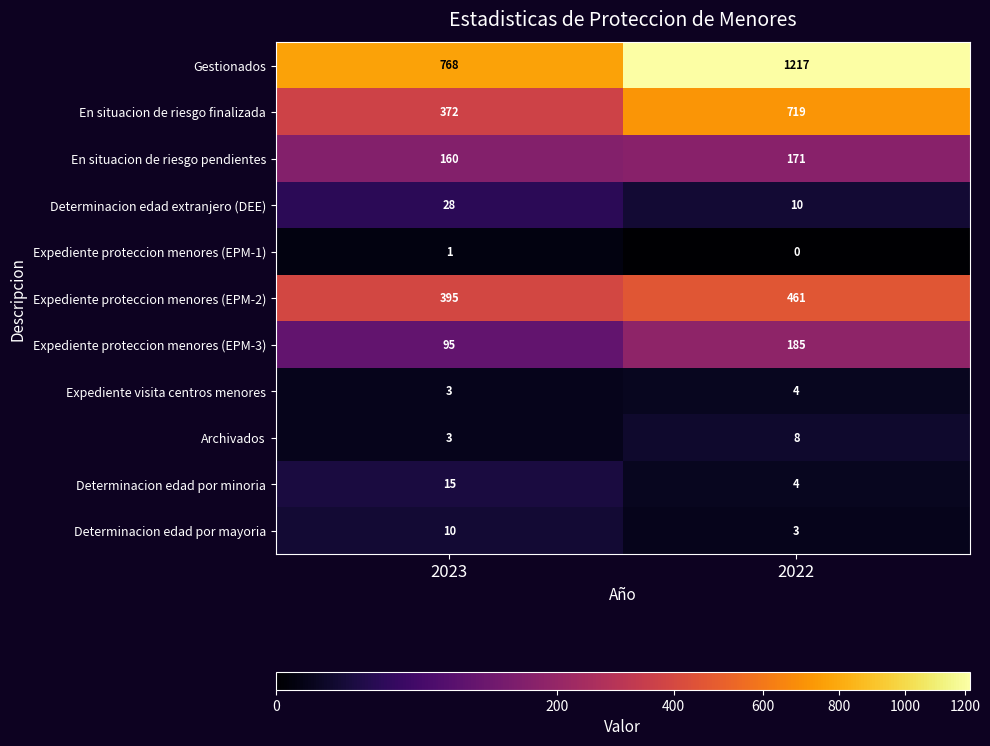

Which category has the lowest value in the Determinacion edad por minoria series?

2022